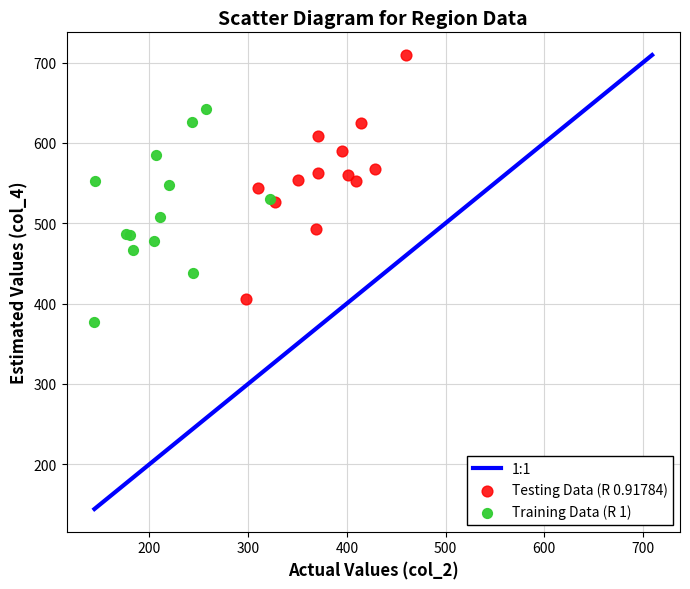

Which series reaches the maximum Y coordinate?

Testing Data (R 0.91784)